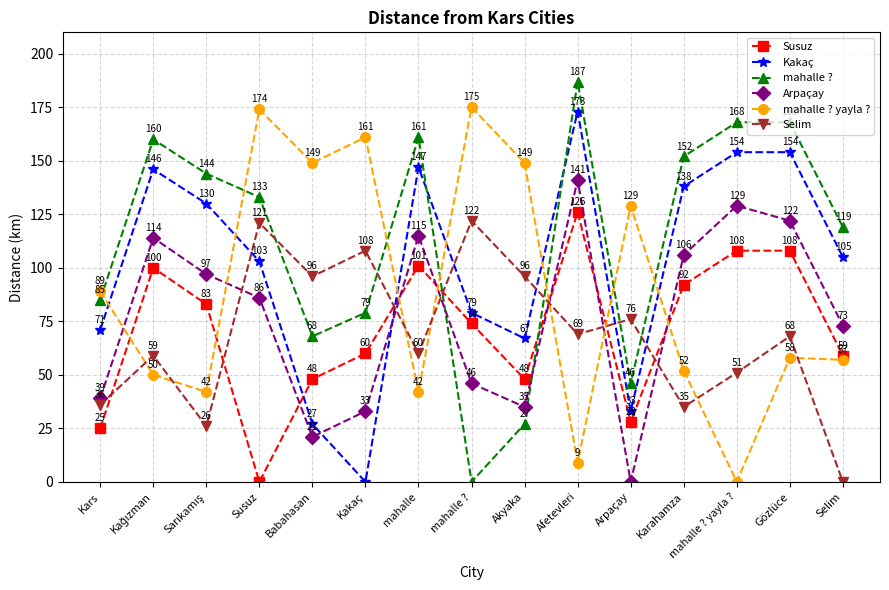

How many values in the Susuz series are below 74?

7